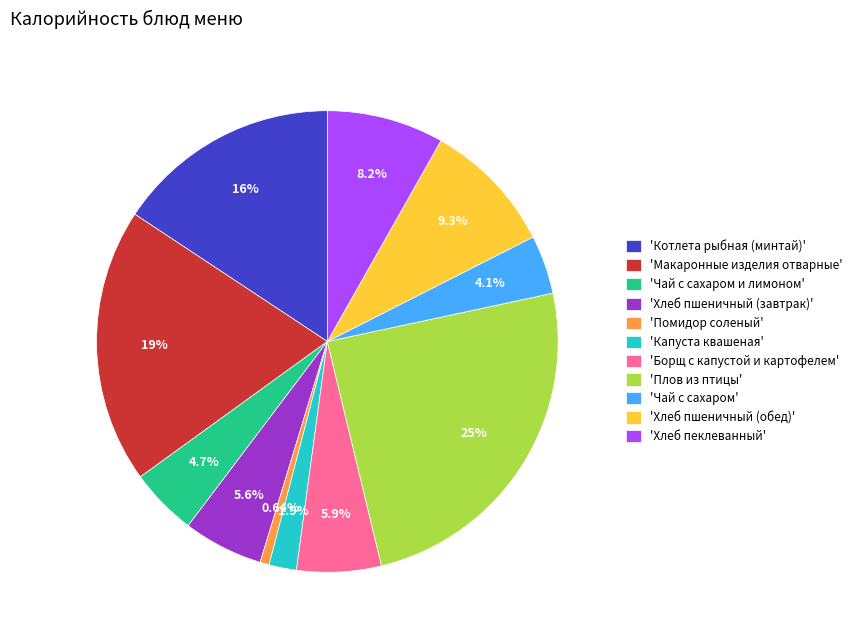

Between 'Борщ с капустой и картофелем' and 'Хлеб пшеничный (обед)', which is larger?

'Хлеб пшеничный (обед)'